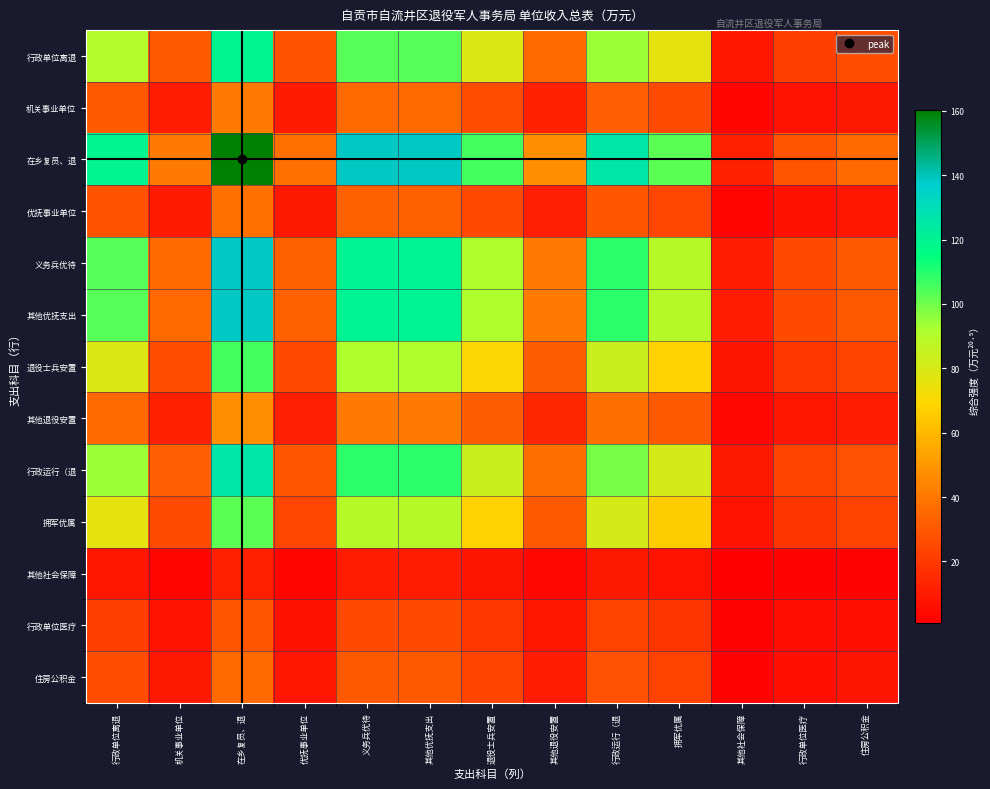

At which category is the sum across all series the highest?

在乡复员、退